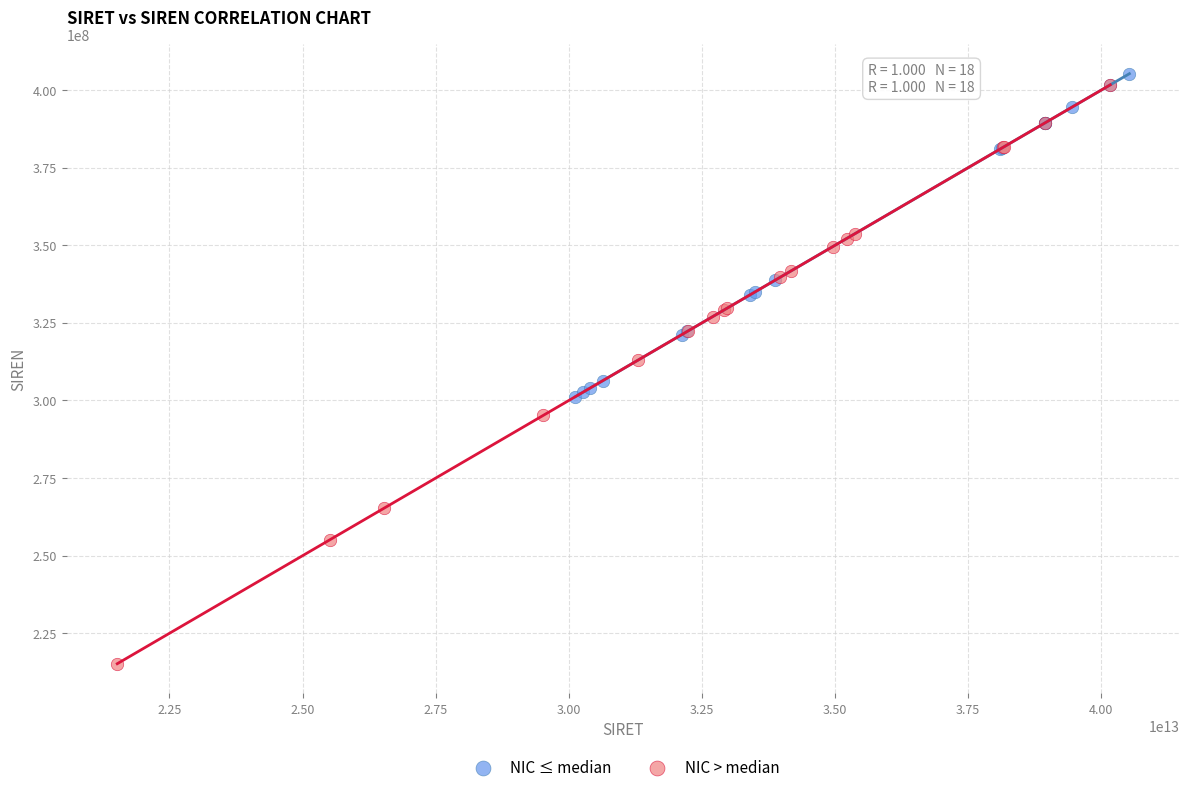

Which series reaches the maximum Y coordinate?

NIC ≤ median